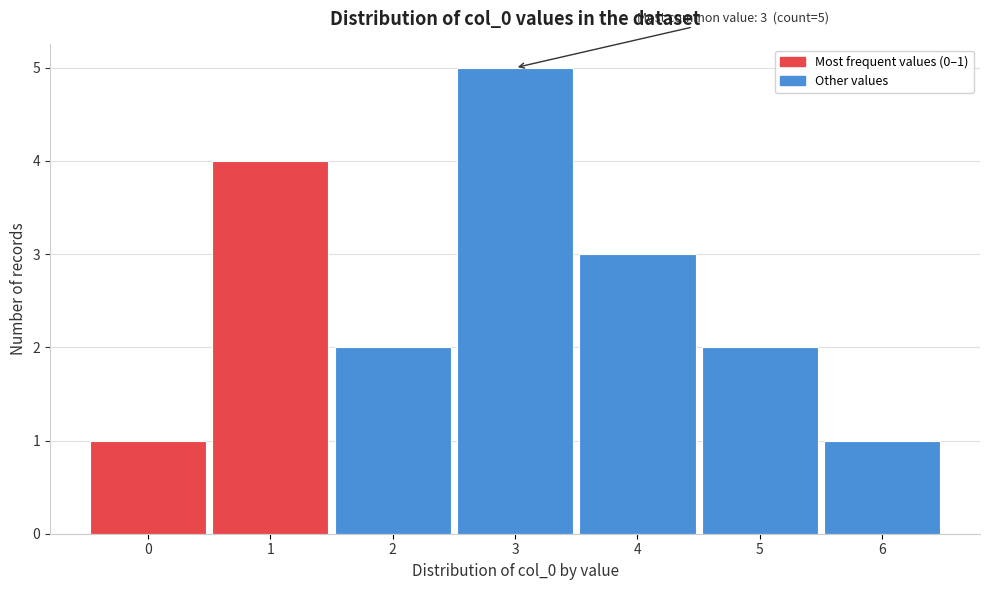

Reading left to right, what are all the values shown in this chart?

1	4	2	5	3	2	1